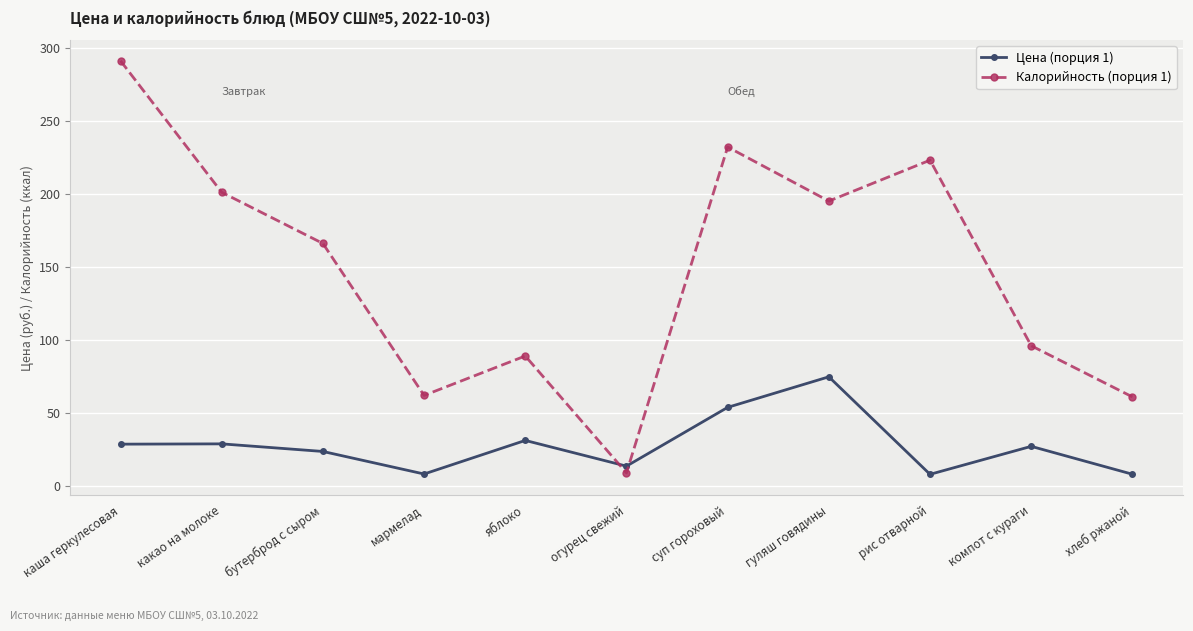

What is the difference between the maximum and second lowest values in the Цена (порция 1) series?

66.7